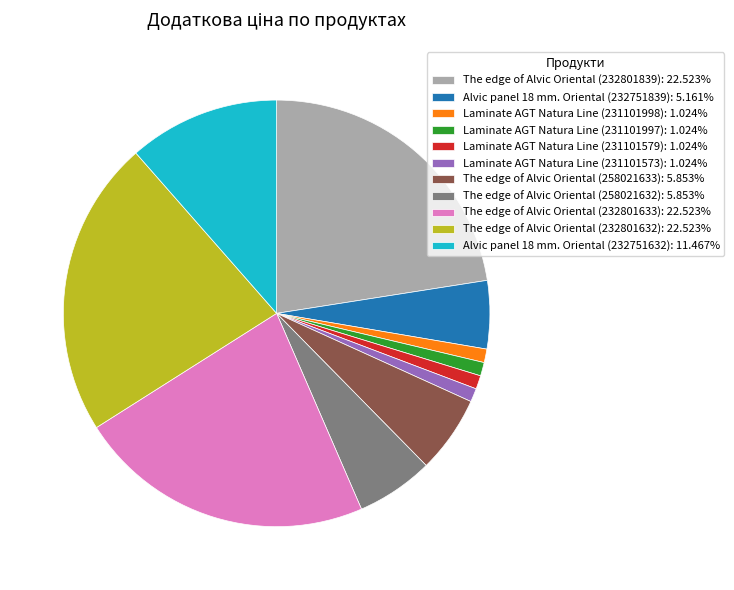

Does The edge of Alvic Oriental (232801633): 22.523% represent more than half of the total?

No